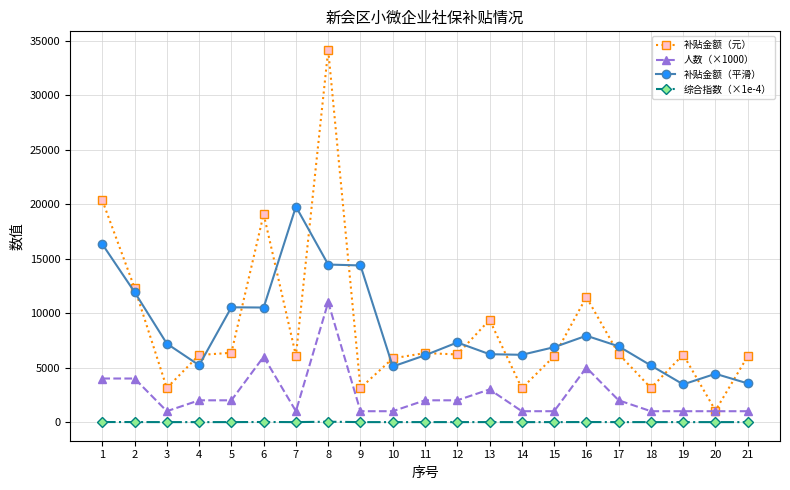

What is the value of the 人数（×1000） point at the 16th from the left?

5000.0